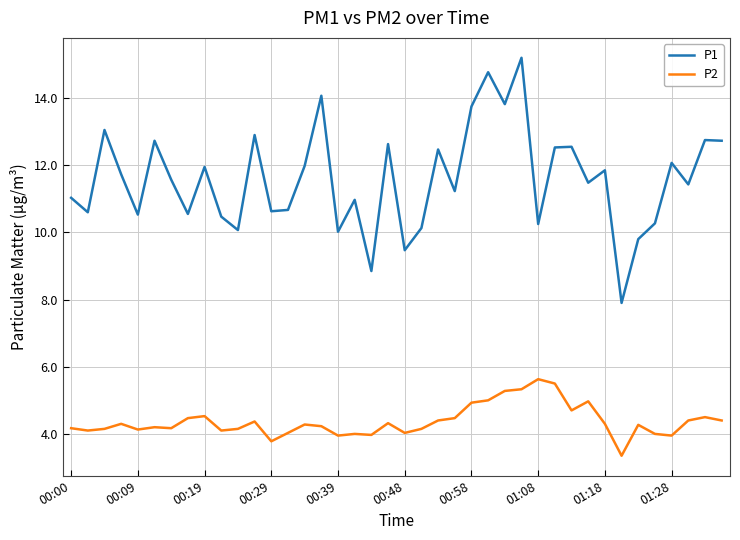

True or false: P2 and P1 intersect in this chart.

False